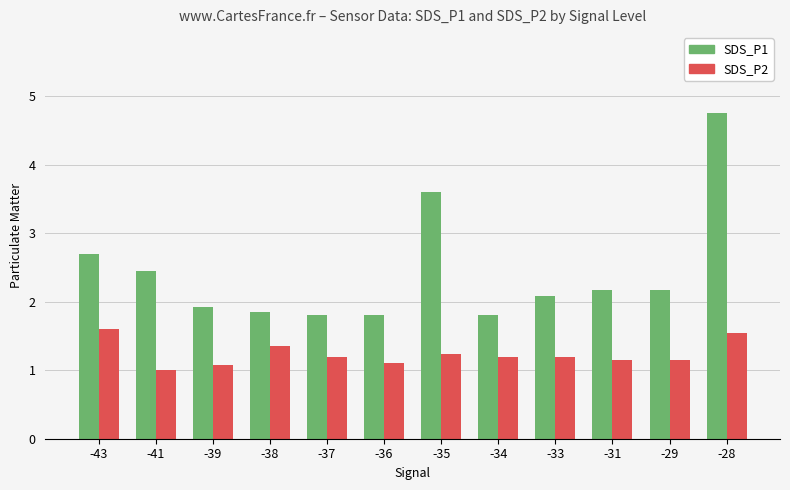

What is the minimum value shown in the chart?

1.0